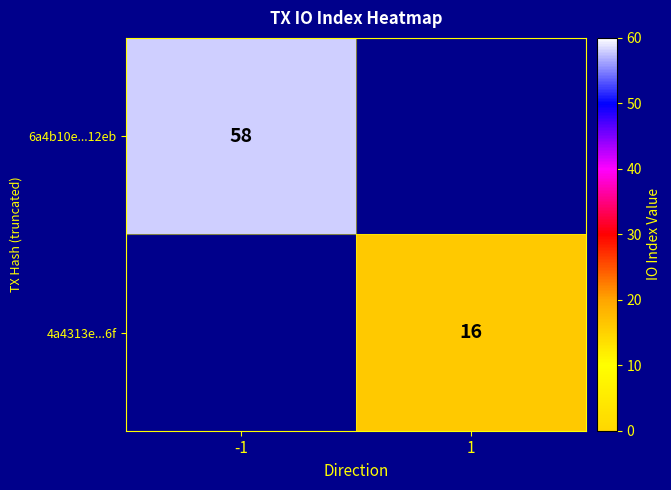

At how many categories does at least one series exceed 23?

1